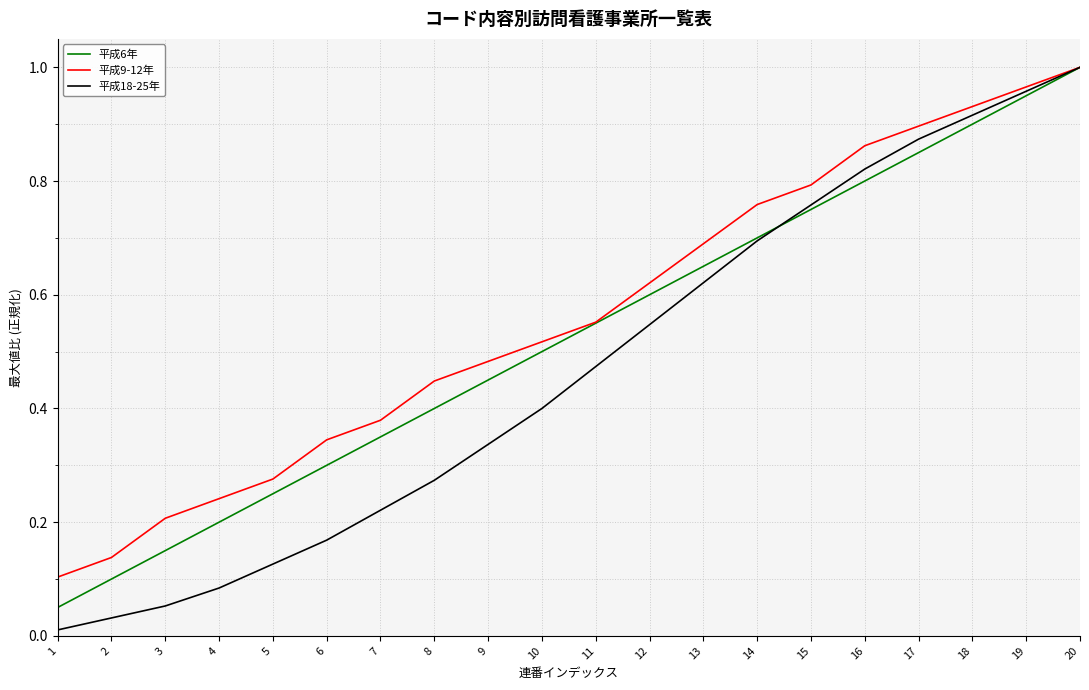

Is it true that 平成6年 equals 0.0 at 2?

False